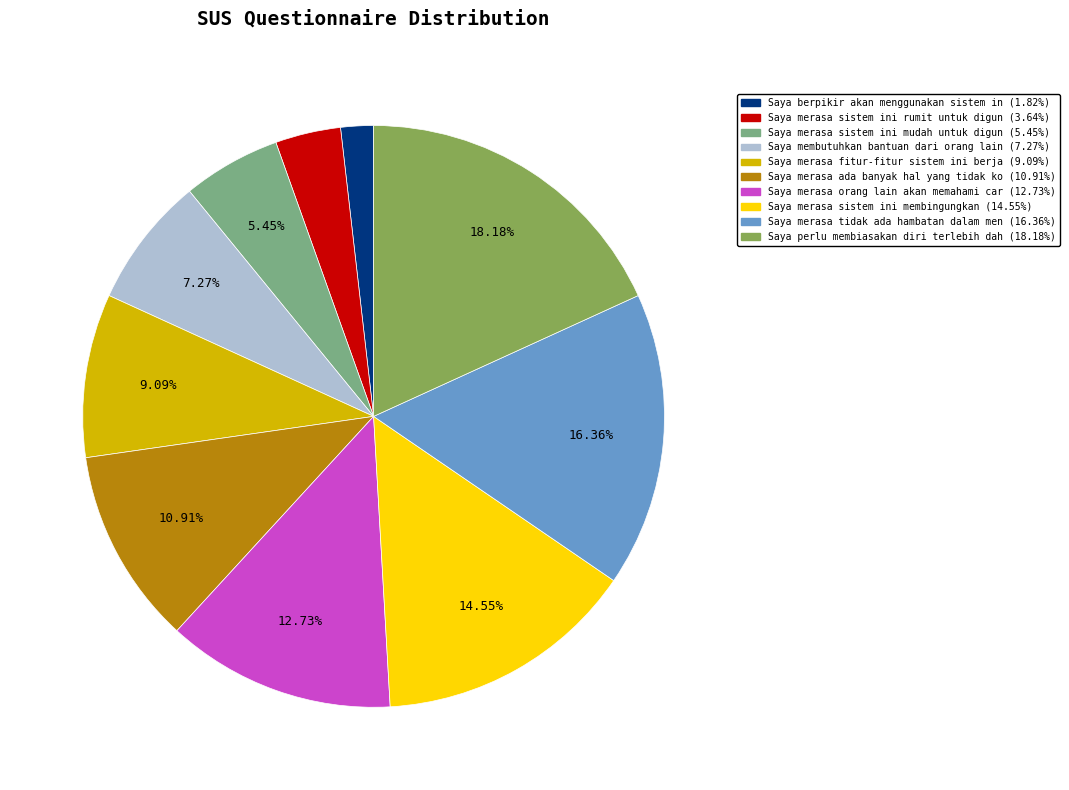

Is there any slice that represents more than half of the pie?

No